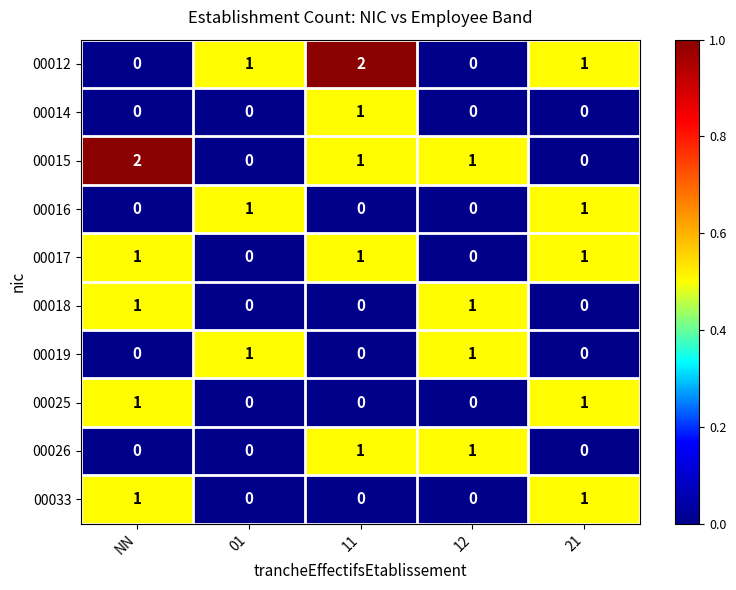

Is the value of 00014 at 01 greater than the value of 00015 at NN?

No